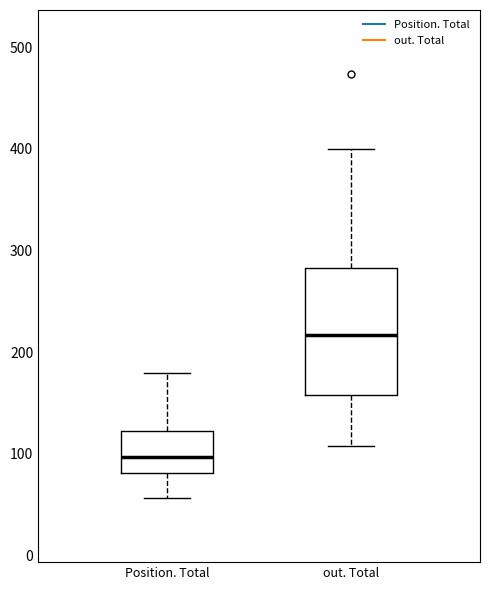

Reading left to right, transcribe this box plot: for each box, give where its median line is, the range the box spans, and where its two whiskers end, as read against the y-axis. The values are not printed on the chart, so give them approximately, as read against the axis.

Position. Total: median 100, box 80 to 120, whiskers 60 to 180
out. Total: median 220, box 160 to 280, whiskers 110 to 400